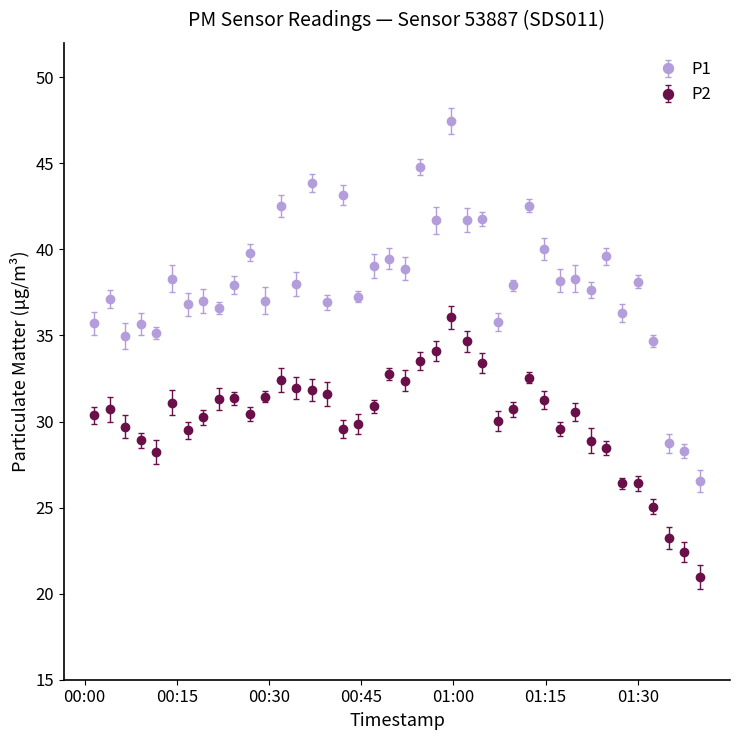

True or false: P2 and P1 cross at least once.

False